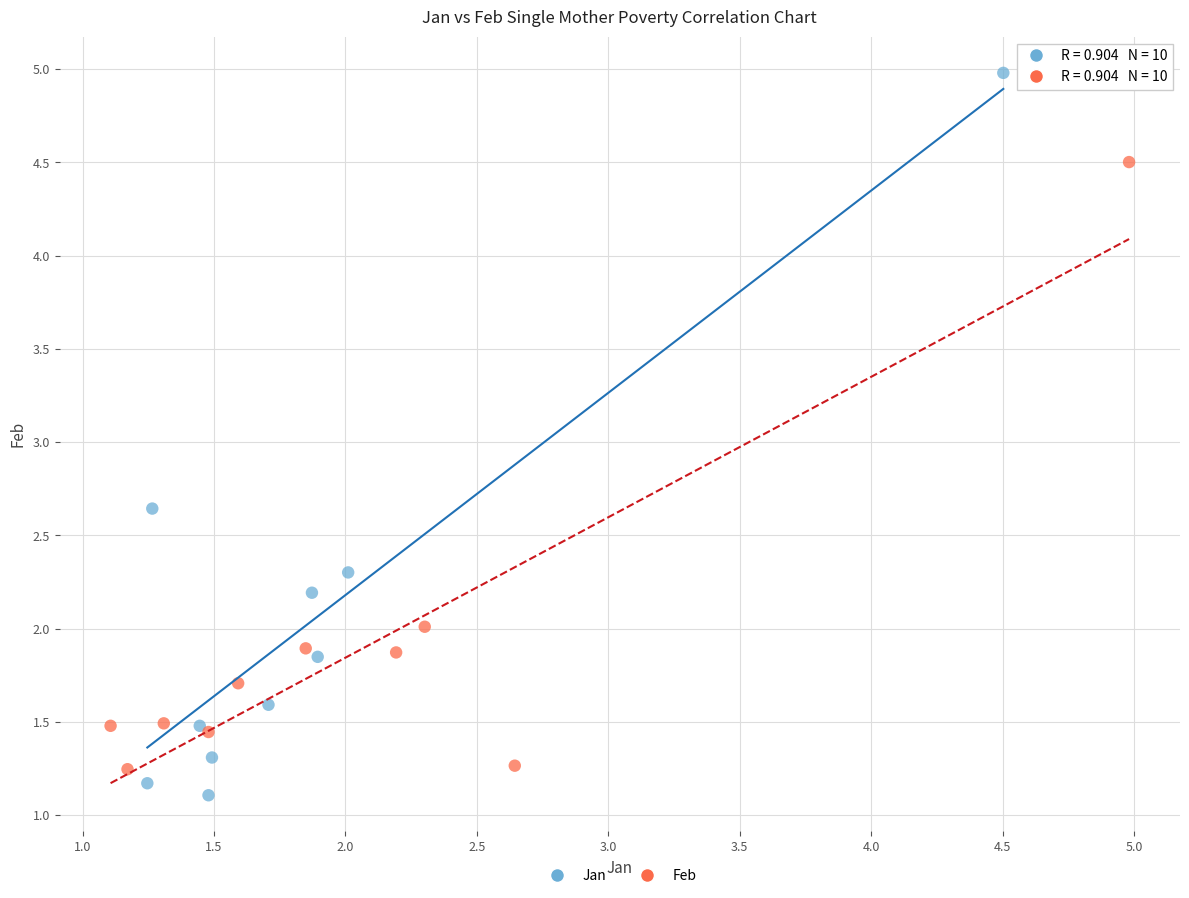

Which series has the largest Y range (max minus min)?

Jan